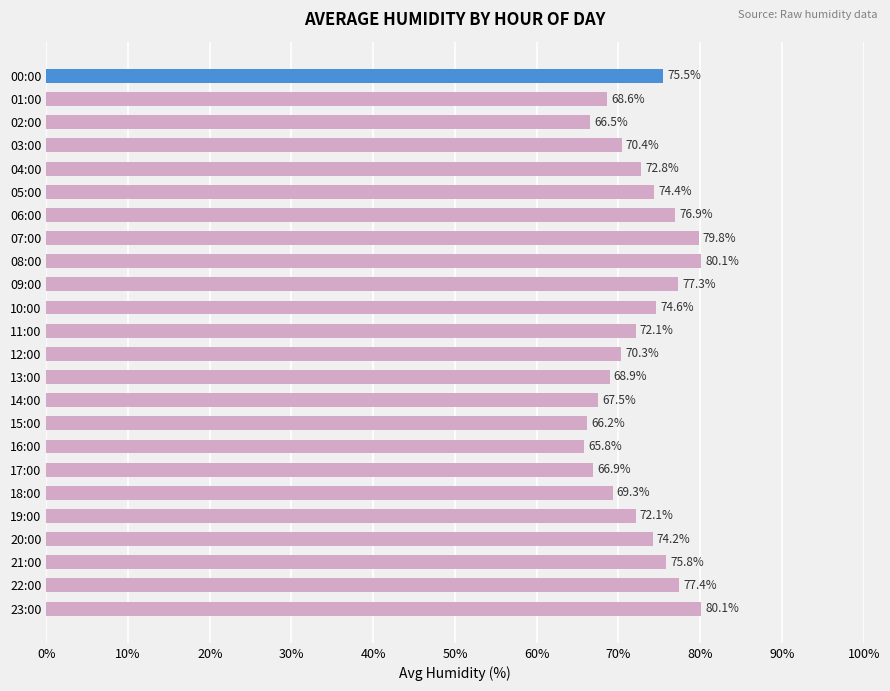

Is it true that the value at 06:00 is 76.9?

True